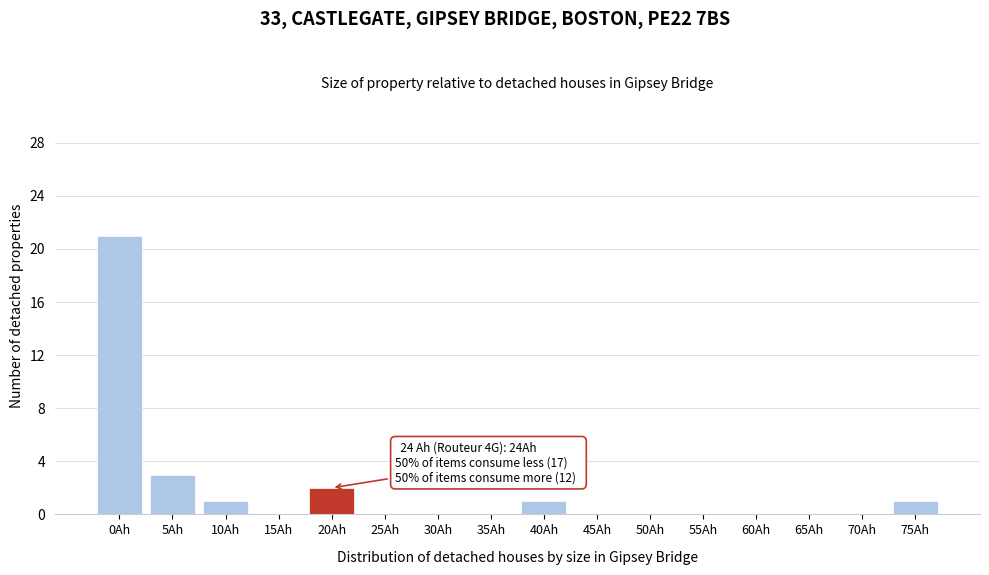

Reading right to left, extract all data points from this chart.

75Ah=1	70Ah=0	65Ah=0	60Ah=0	55Ah=0	50Ah=0	45Ah=0	40Ah=1	35Ah=0	30Ah=0	25Ah=0	20Ah=2	15Ah=0	10Ah=1	5Ah=3	0Ah=21